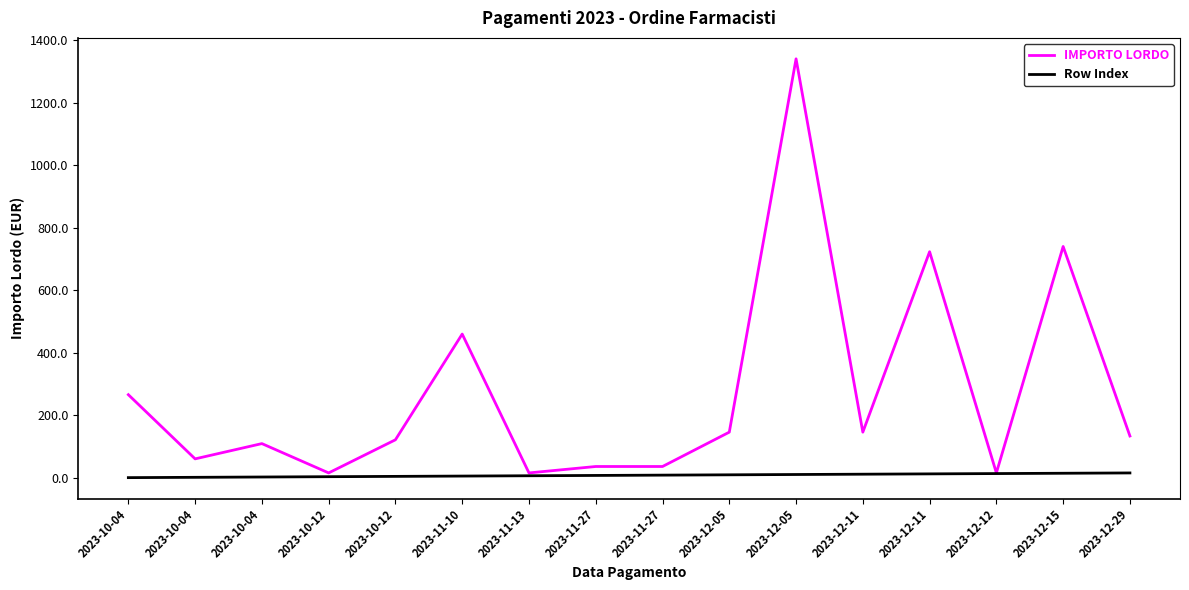

Which label corresponds to the smallest value in the chart?

2023-10-04